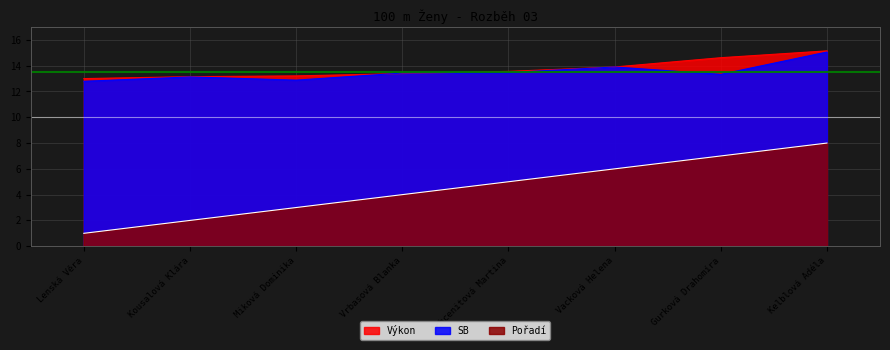

What is the difference between the maximum and second lowest values in the SB series?

2.2